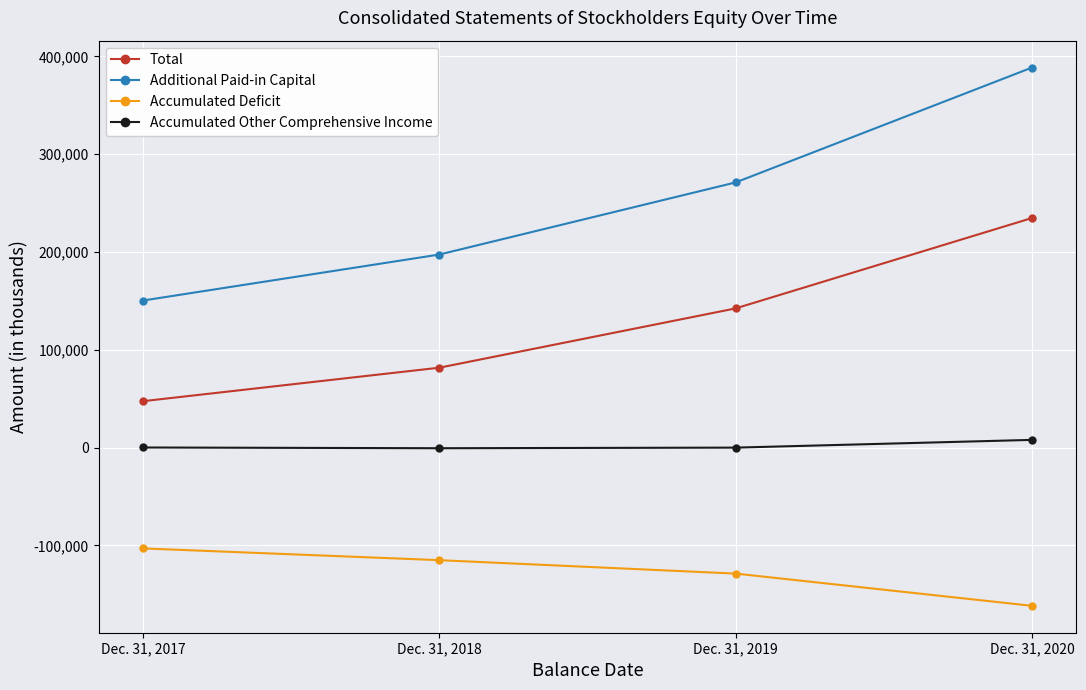

What is the smallest value displayed?

-161766